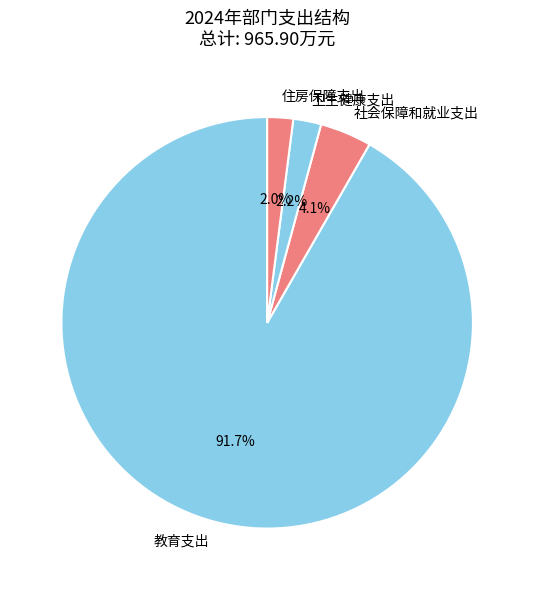

Count the number of slices in the pie.

4